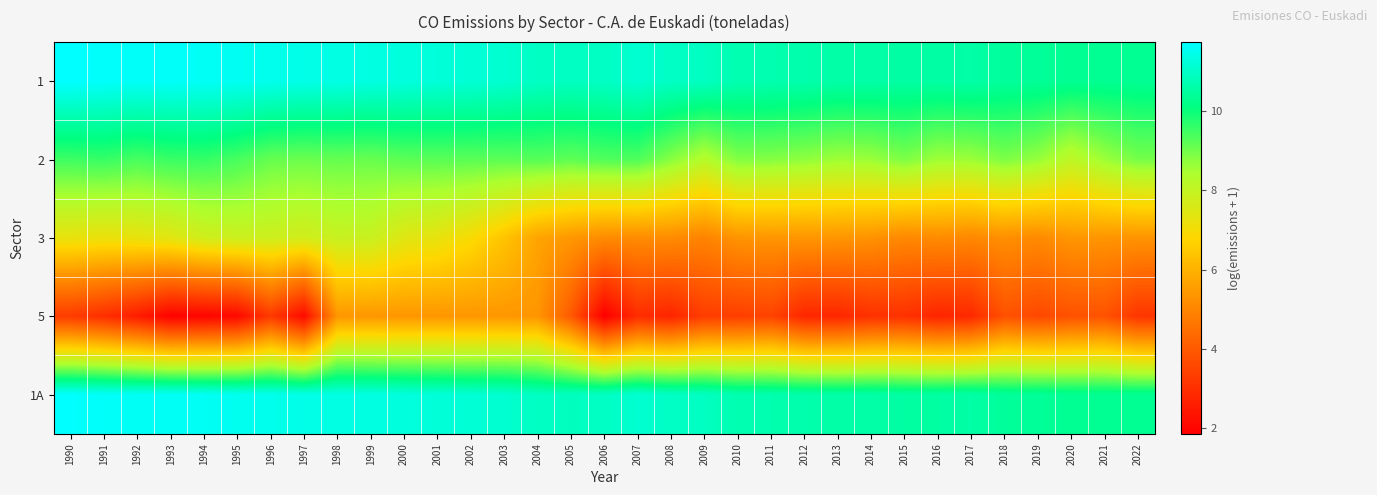

What is the smallest value displayed?

1.9